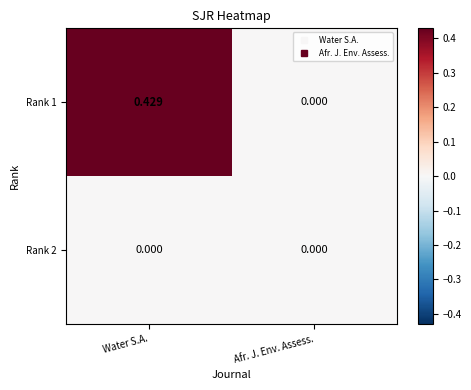

At which category does the chart reach its peak across all series?

Water S.A.